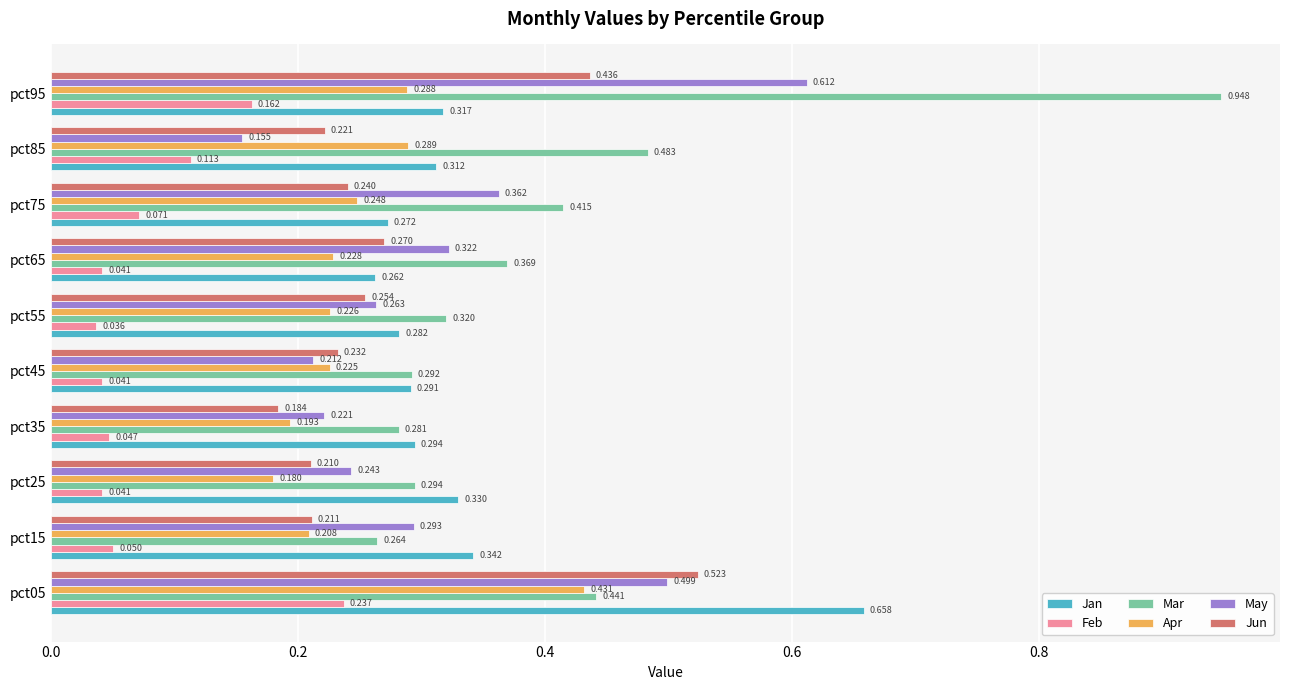

List the series in order of their peak value, lowest first.

Feb, Apr, Jun, May, Jan, Mar